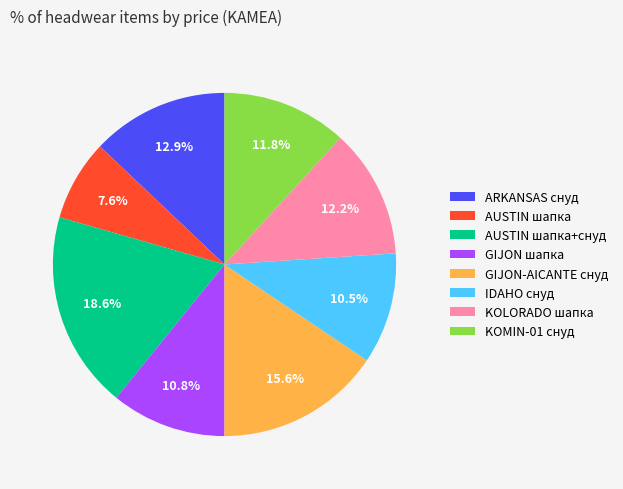

Is it true that AUSTIN шапка is 22% of the pie?

False